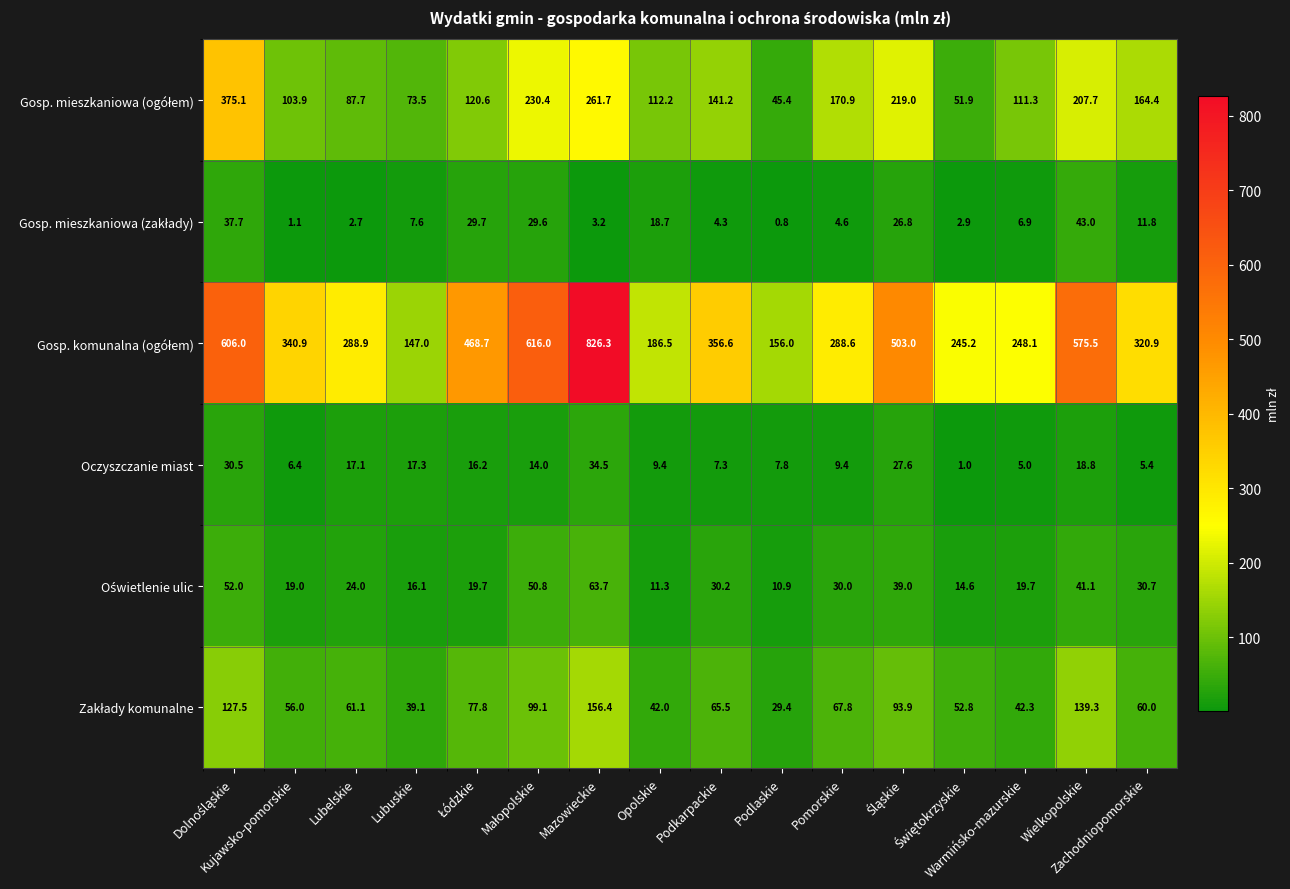

What is the greatest value displayed?

826.3